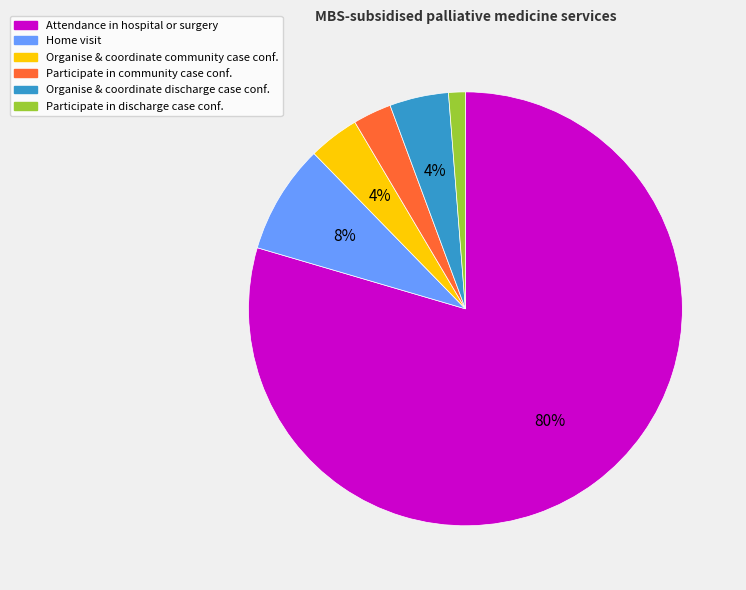

To the nearest percent, what is the average slice percentage?

17%